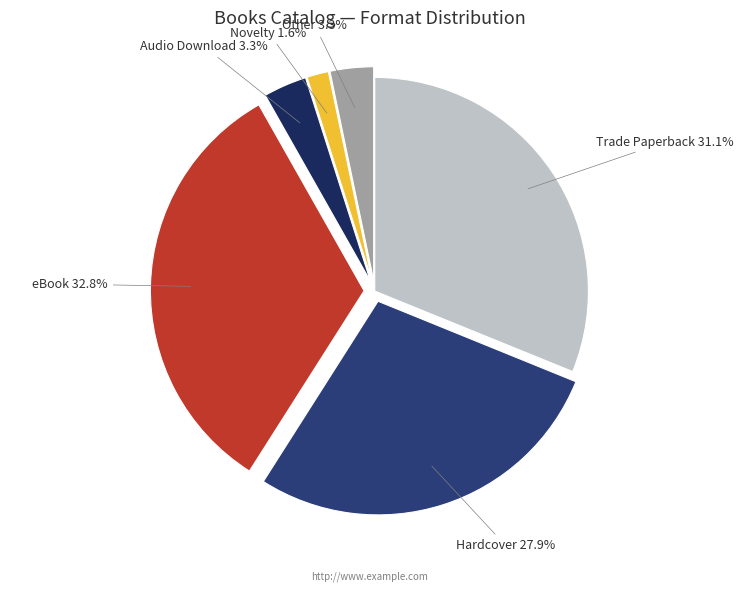

To the nearest percent, what is the difference between the largest and smallest slice percentages?

31%